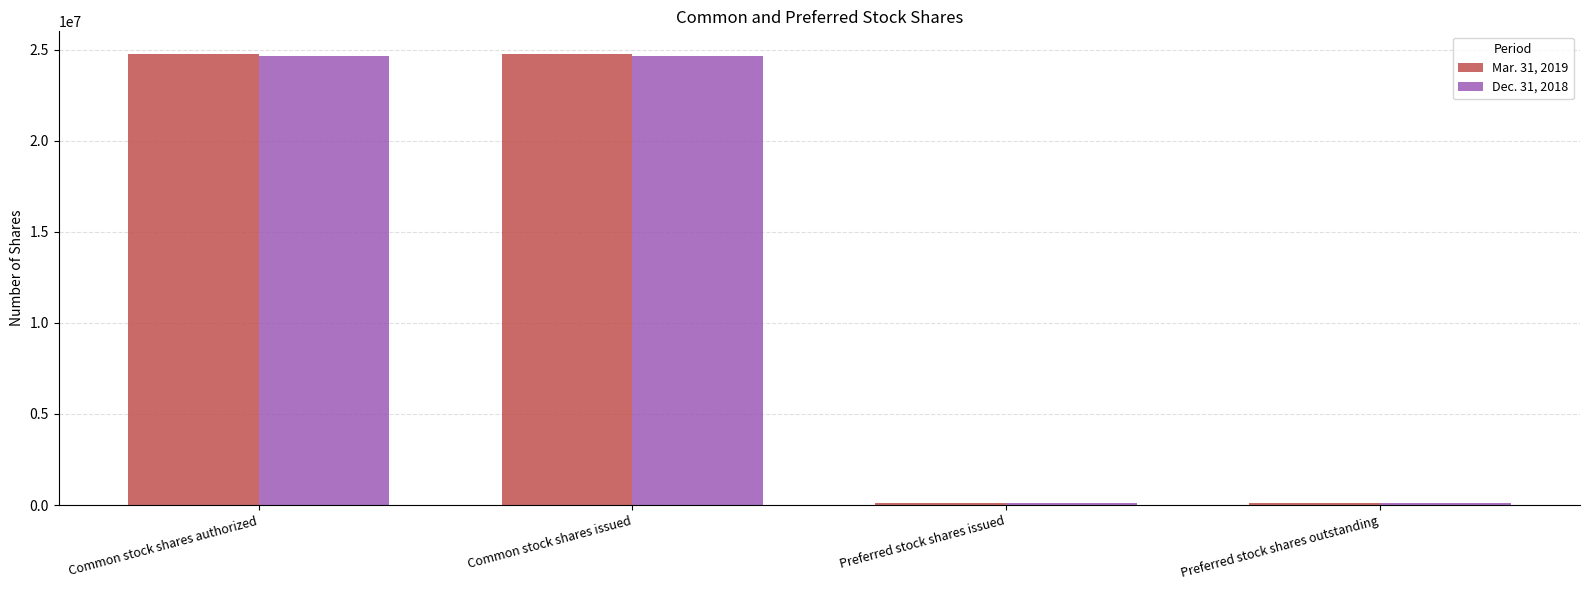

Which series has the widest spread of values?

Mar. 31, 2019